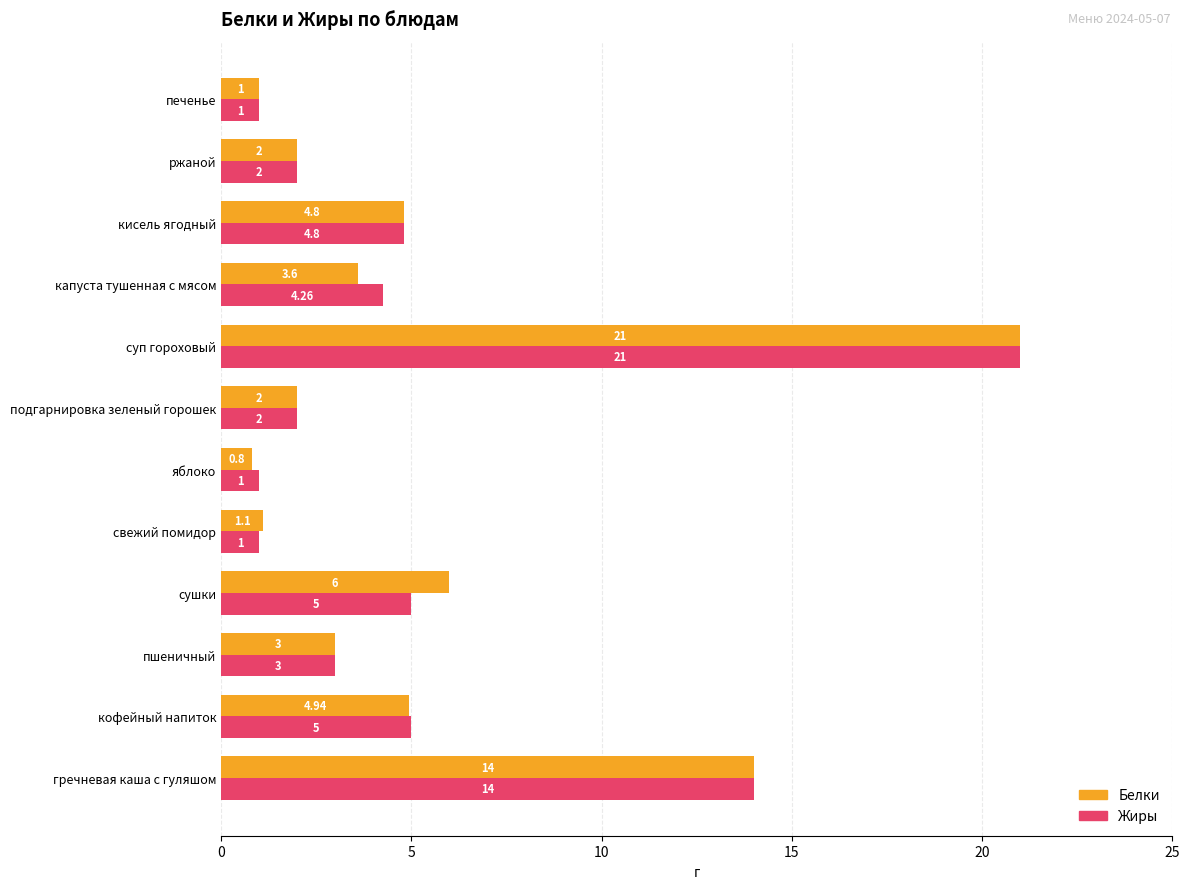

At which label does Жиры reach its peak?

суп гороховый